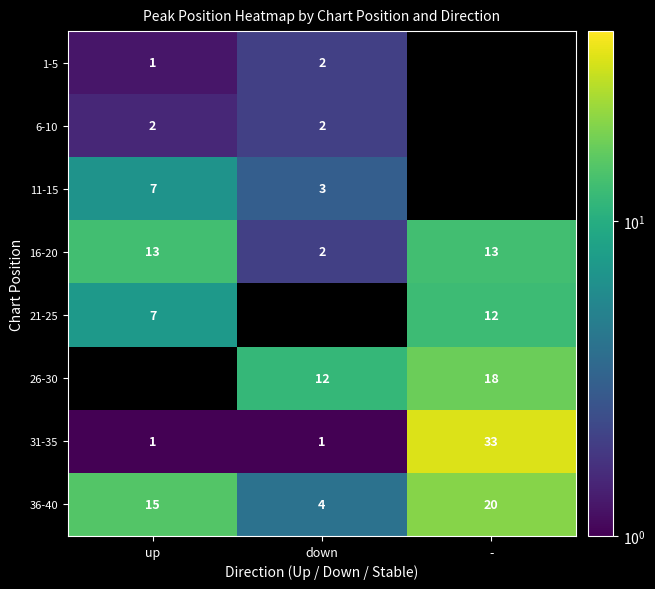

What is the difference between the highest and lowest values at up?

14.0